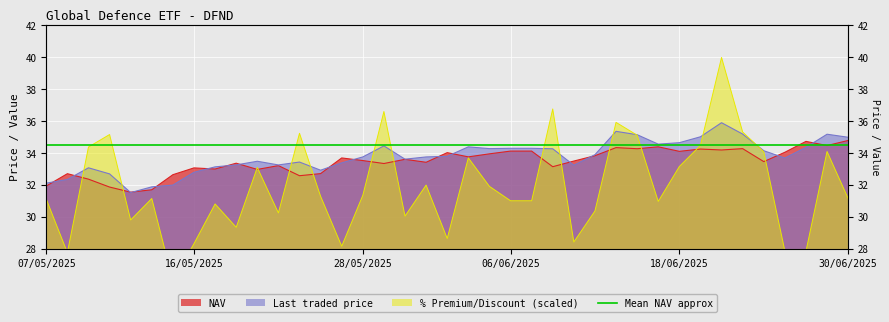

Which has a higher value, 15/05/2025 or 02/06/2025?

02/06/2025